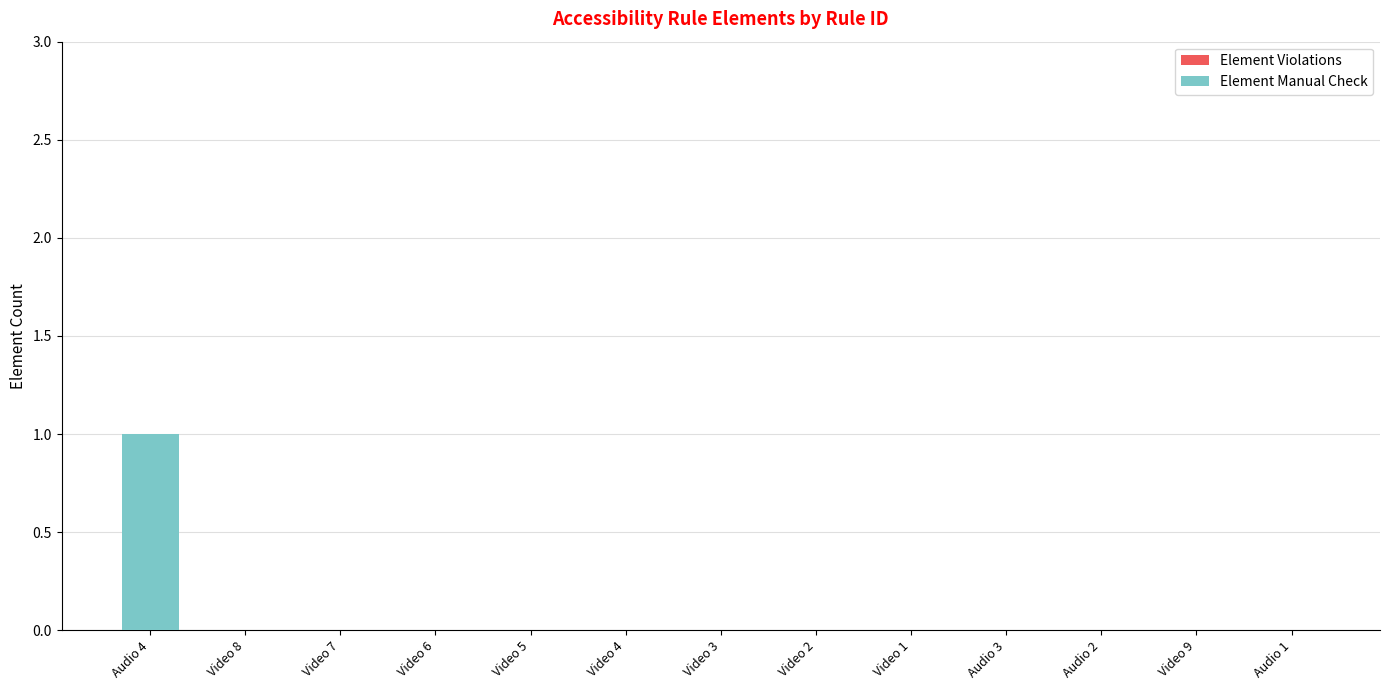

Count the number of categories in the chart.

13